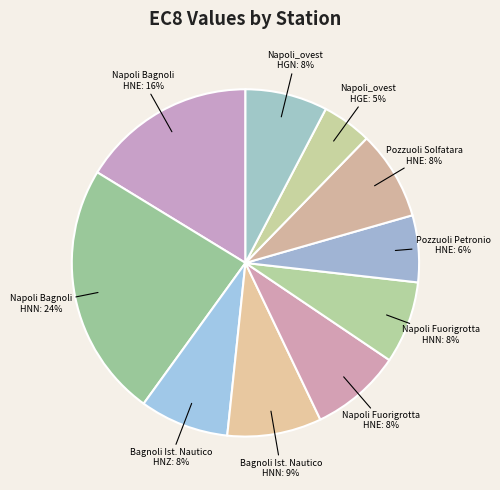

Count the number of slices in the pie.

10